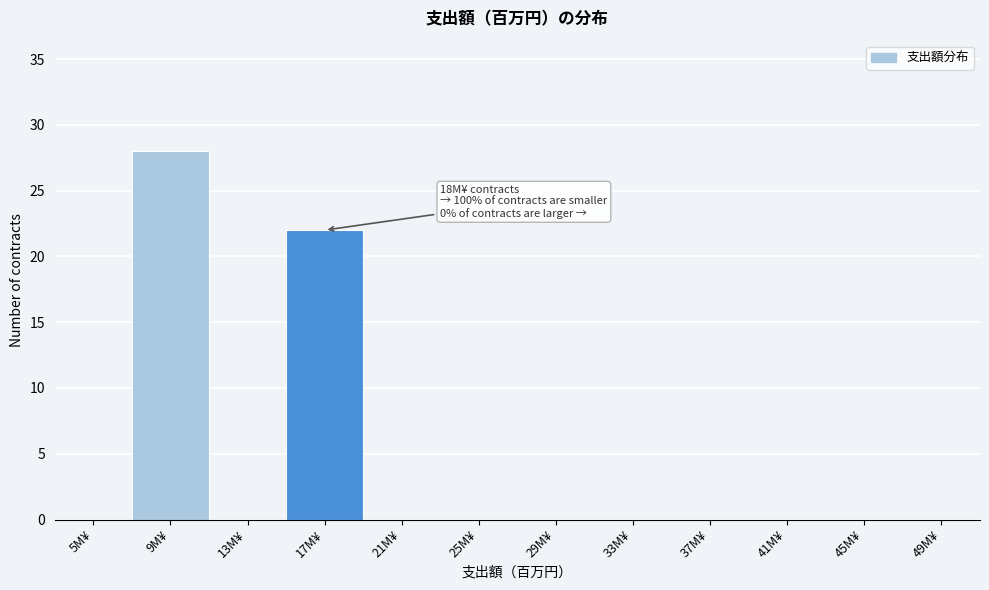

Reading left to right, what are all the values shown in this chart?

5M¥=0	9M¥=28	13M¥=0	17M¥=22	21M¥=0	25M¥=0	29M¥=0	33M¥=0	37M¥=0	41M¥=0	45M¥=0	49M¥=0